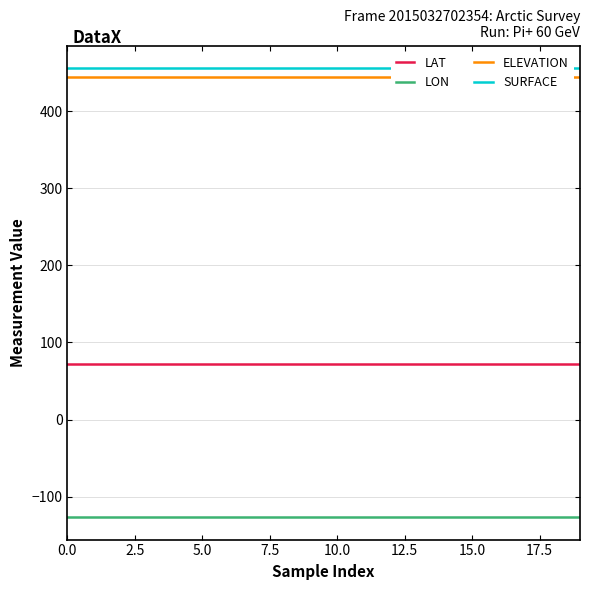

Is it true that LON equals -180.0 at 19?

False